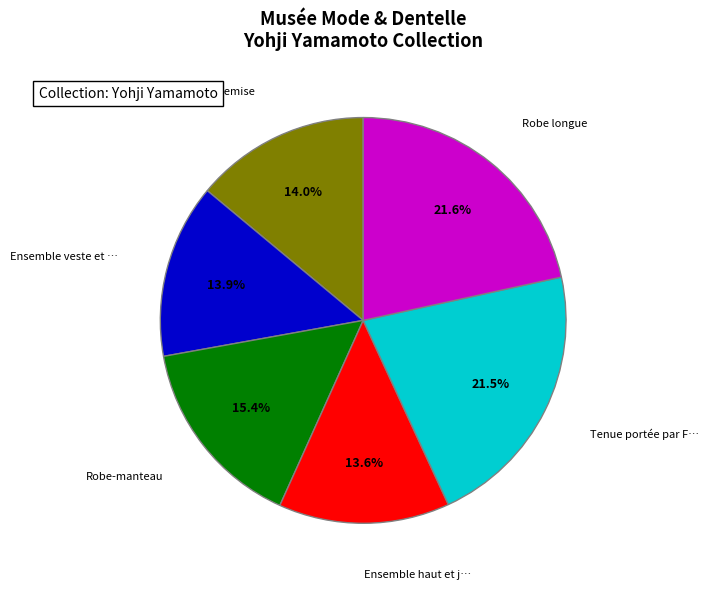

Does any single category account for the majority?

No